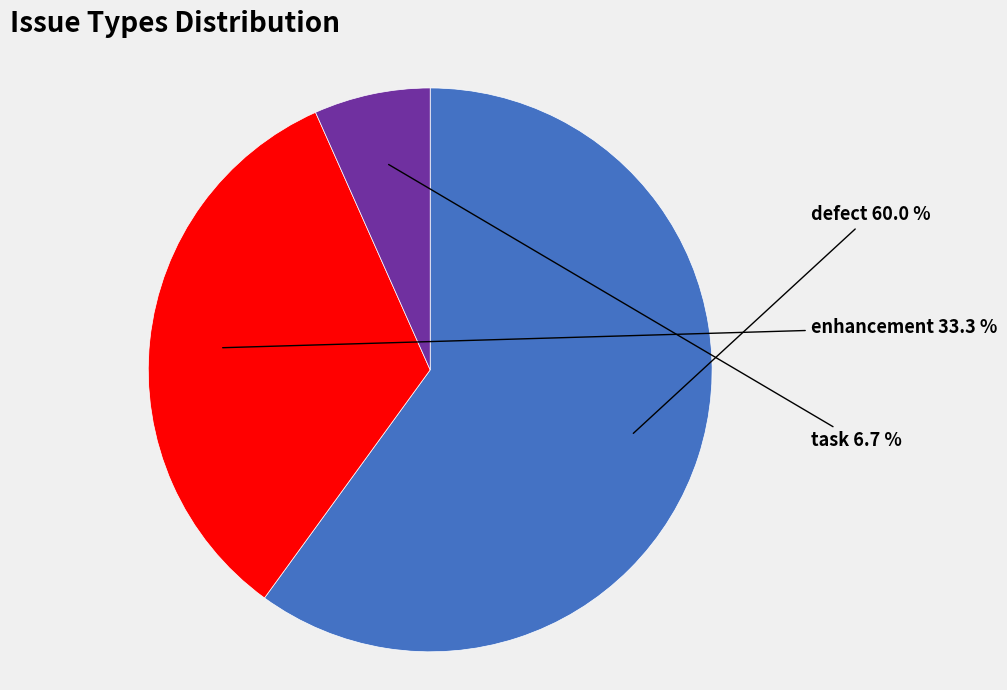

What is the largest slice in the pie chart?

defect